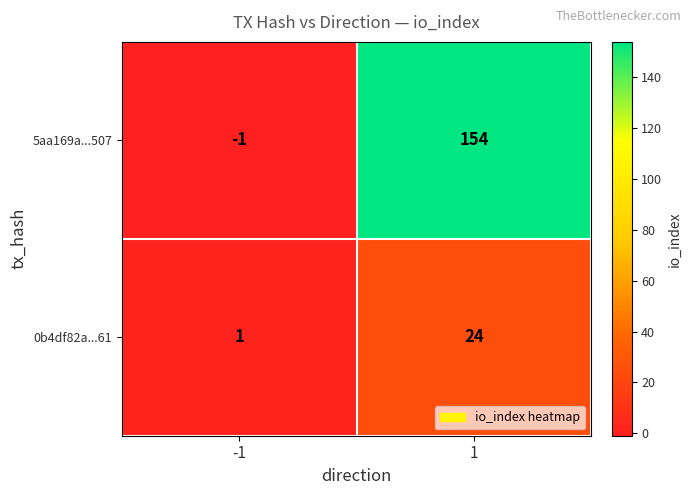

What is the difference between the maximum and minimum values in the 0b4df82a...61 series?

23